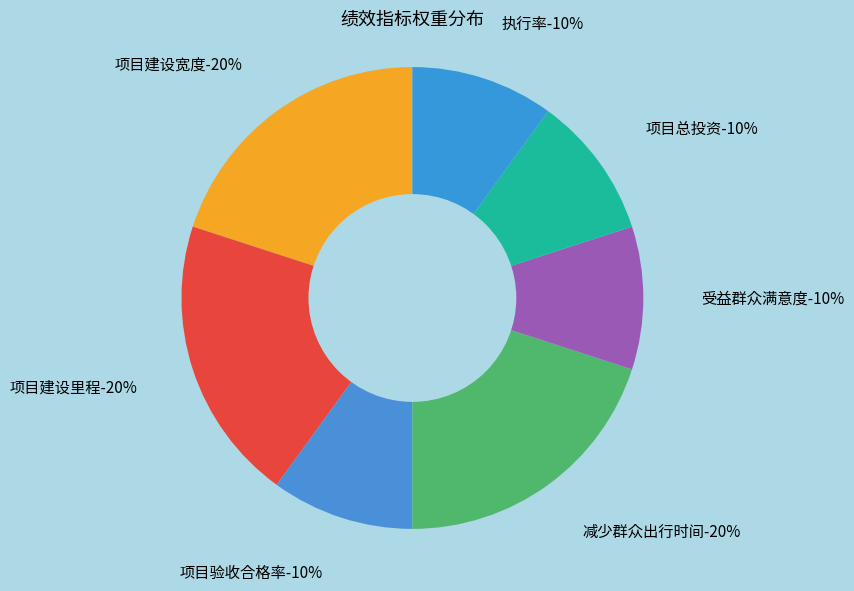

Between 项目总投资 and 执行率, which is larger?

项目总投资